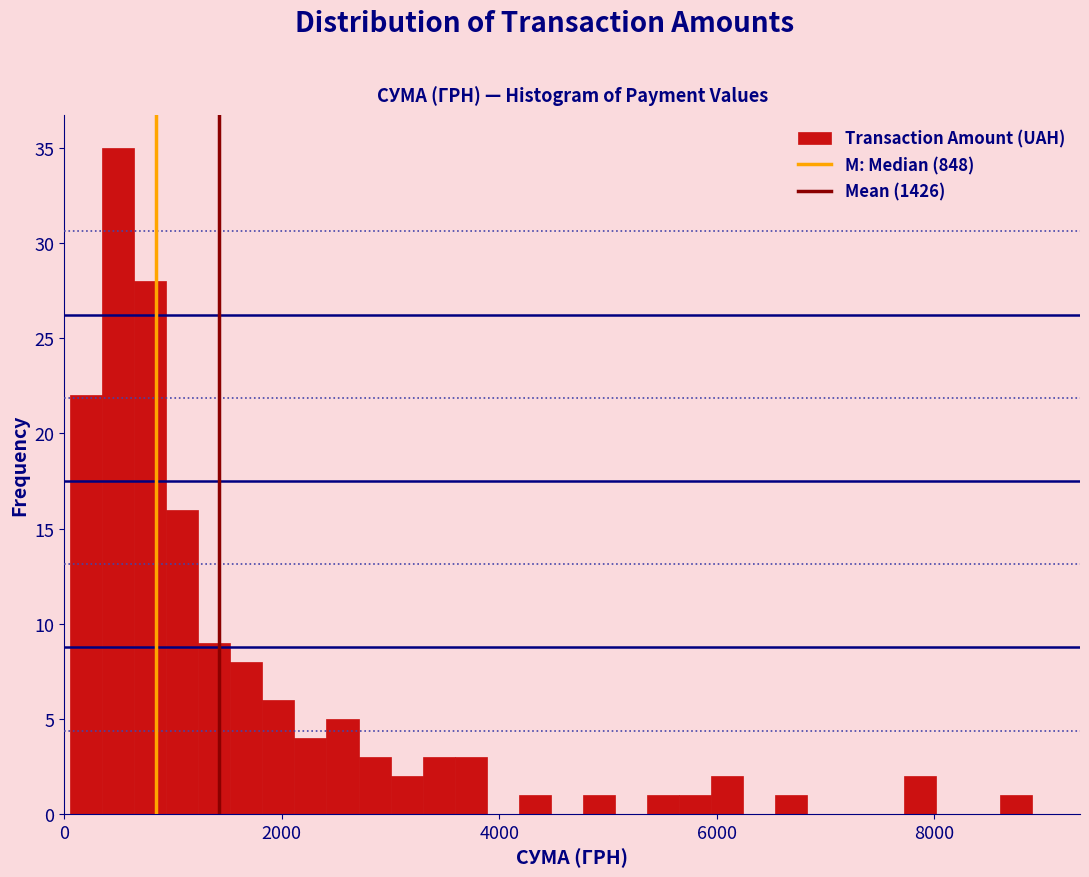

Read against the x-axis, roughly where is the centre of the tallest bar?

400